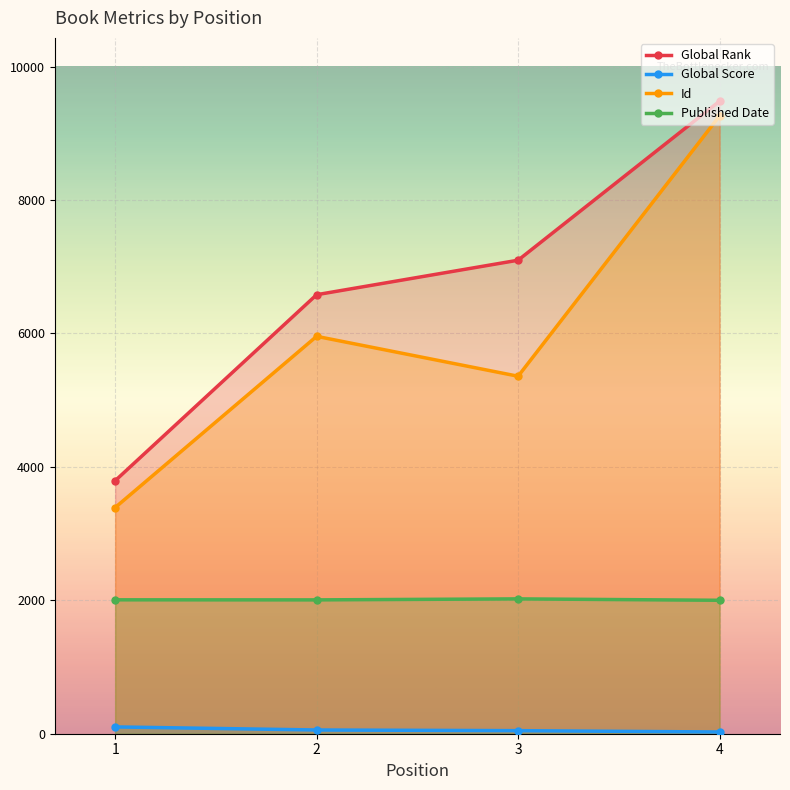

Is it true that Id equals 3349 at 3?

False